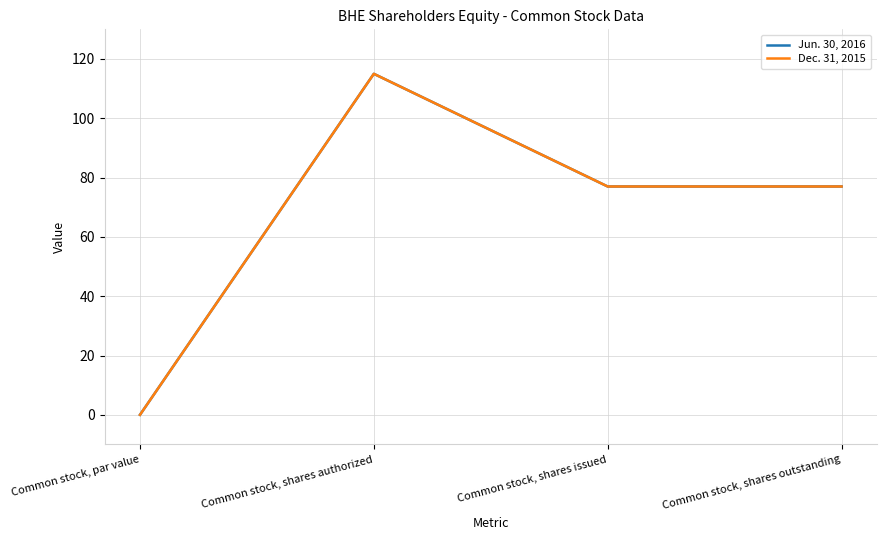

What is the average value of the Dec. 31, 2015 series?

67